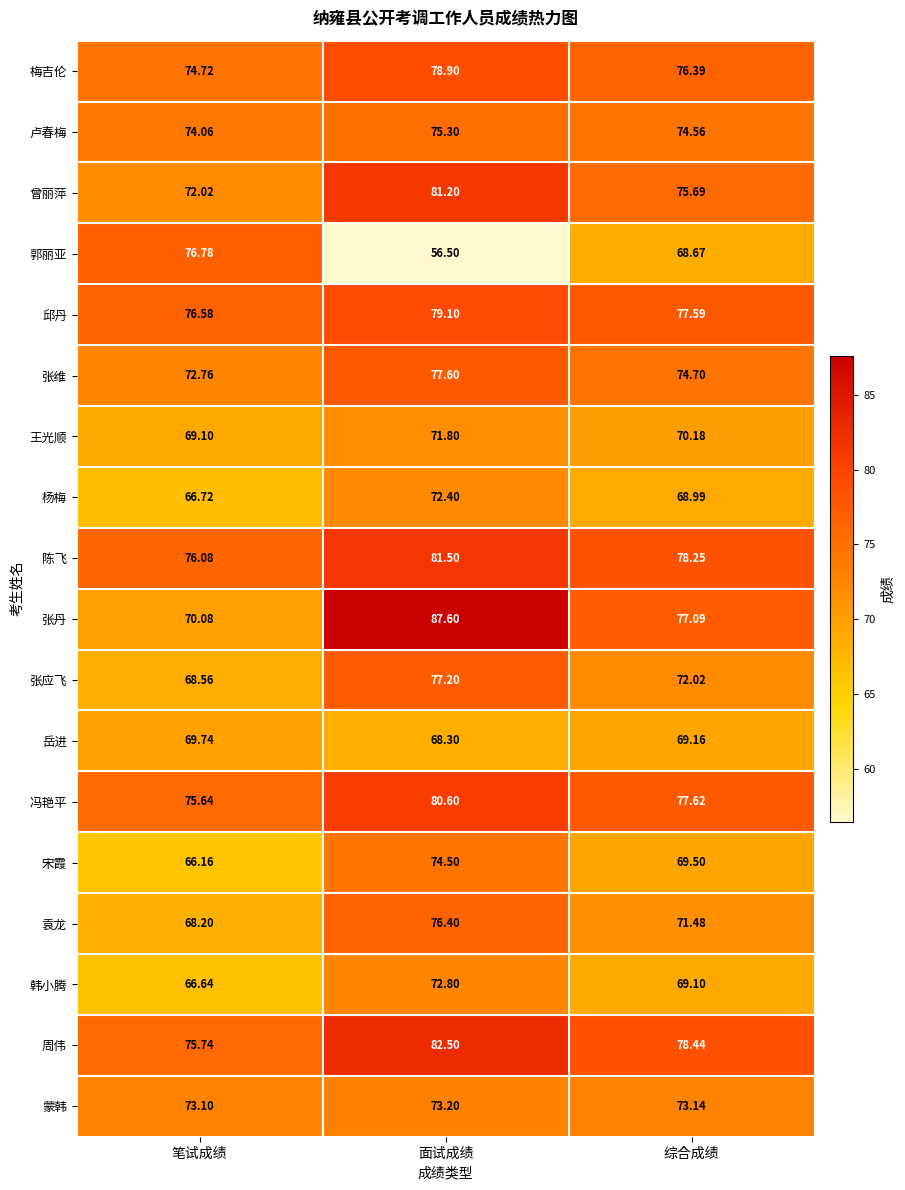

Where is 宋霞 nearest to the value 70?

综合成绩